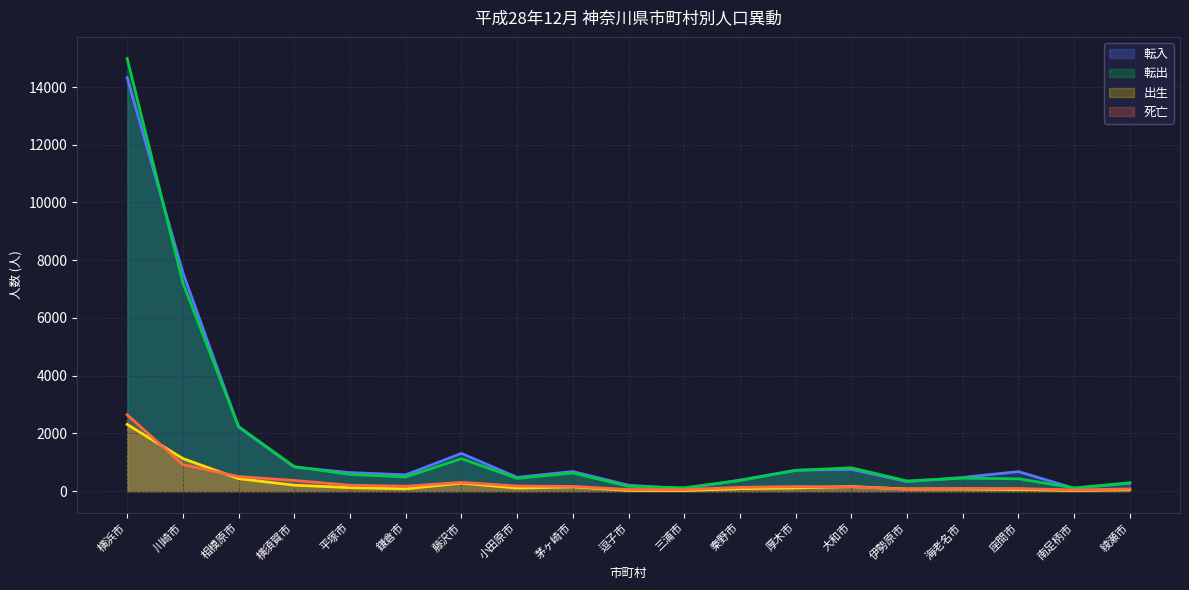

Reading right to left, what are all the values shown in this chart?

転入: 276	100	677	475	331	756	725	384	81	206	679	479	1307	565	643	832	2219	7569	14323
転出: 290	111	429	448	352	810	717	369	118	166	631	442	1126	491	579	850	2236	7215	14987
出生: 50	21	60	76	74	158	112	86	21	26	148	106	279	81	122	206	433	1130	2313
死亡: 75	41	92	95	72	148	158	131	54	59	164	177	305	170	204	370	505	919	2645